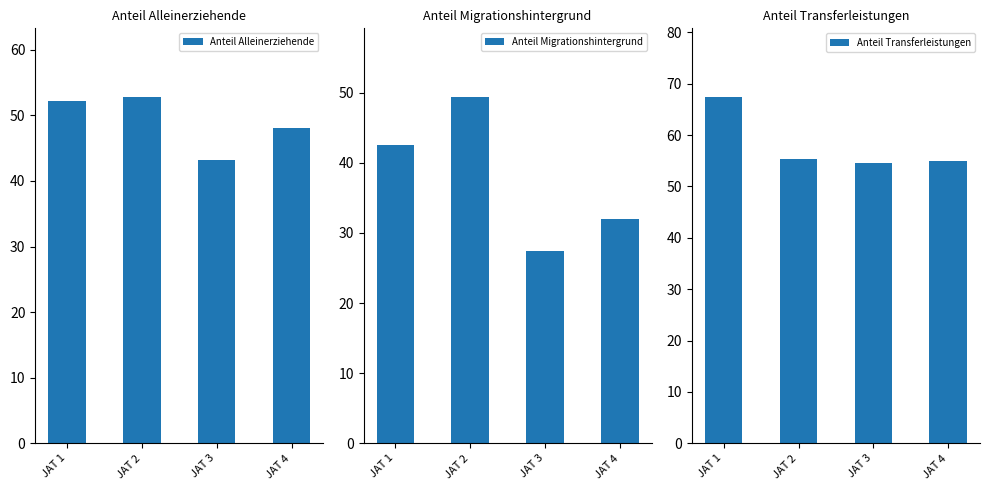

How many values in the Anteil Alleinerziehende series are below 52?

2